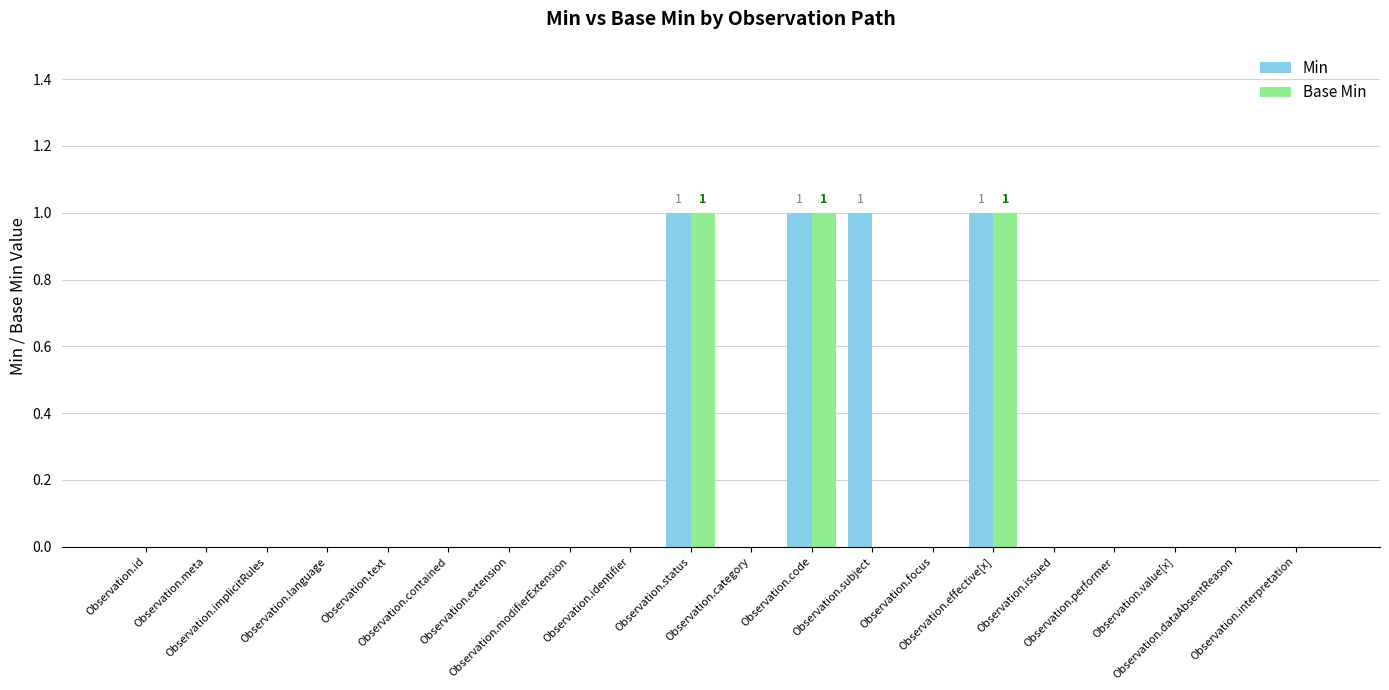

What position from the right is Observation.text?

16